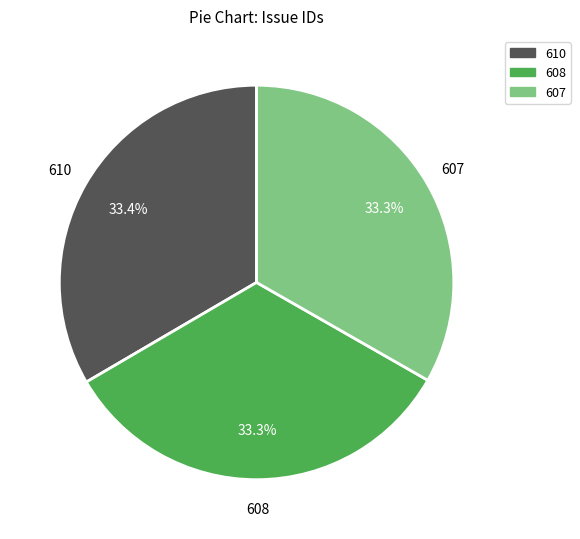

Is there any slice that represents more than half of the pie?

No